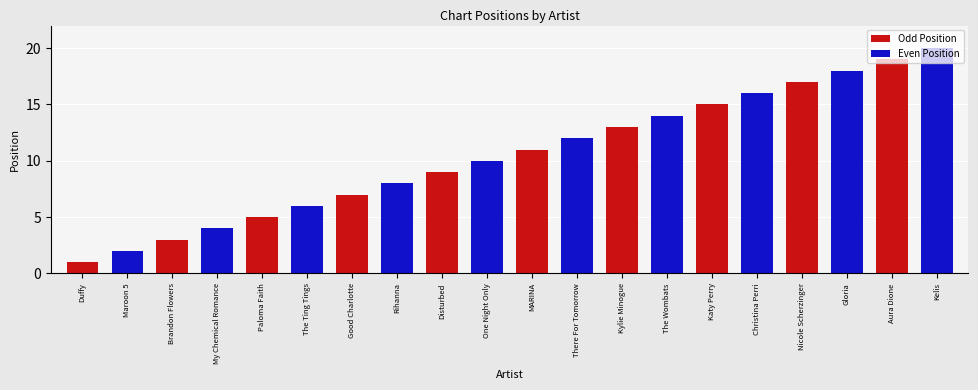

How many positive values does the Odd Position series have?

10